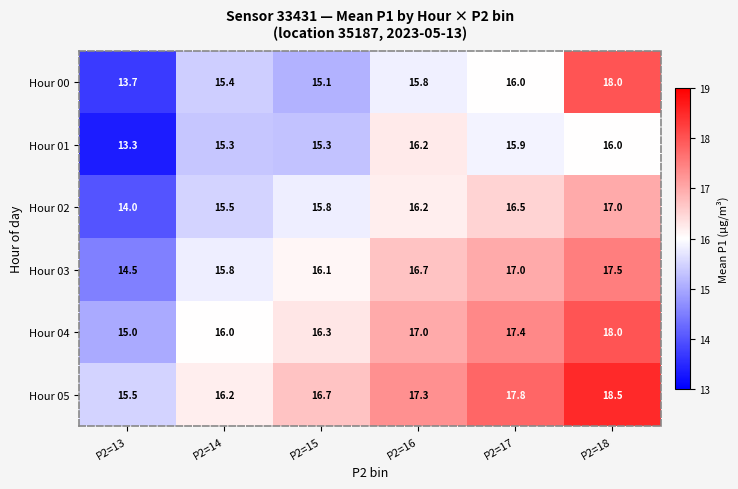

What is the average value of the Hour 05 series?

17.0